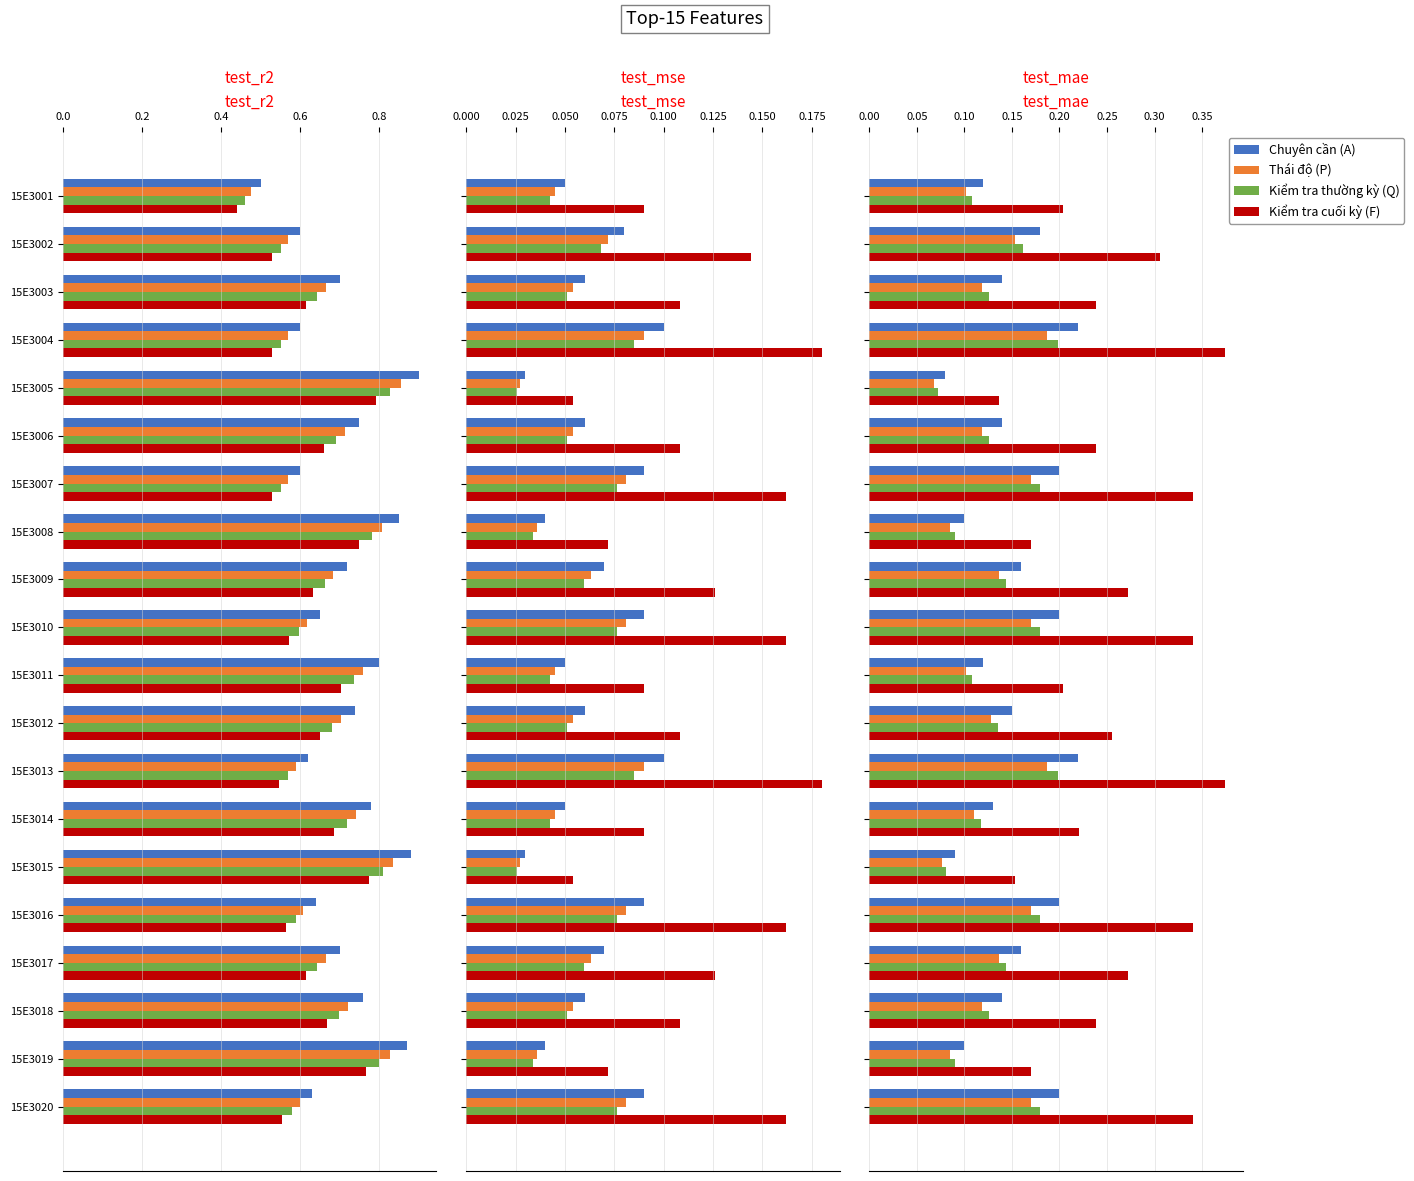

What is the difference between the maximum and second lowest values in the Kiểm tra thường kỳ (Q) series?

0.1